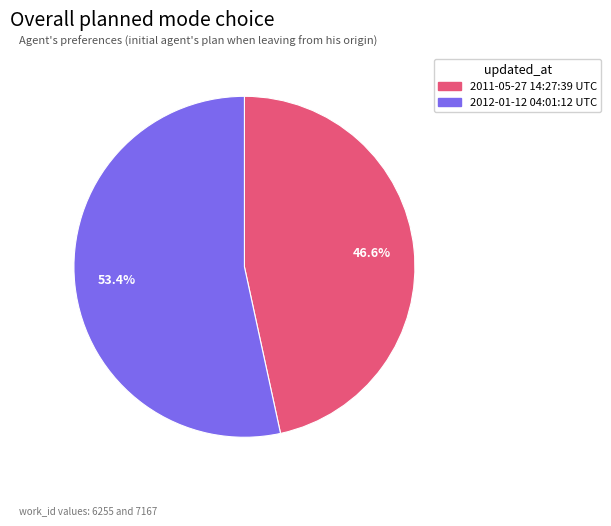

What is the smallest slice in the pie chart?

2011-05-27 14:27:39 UTC